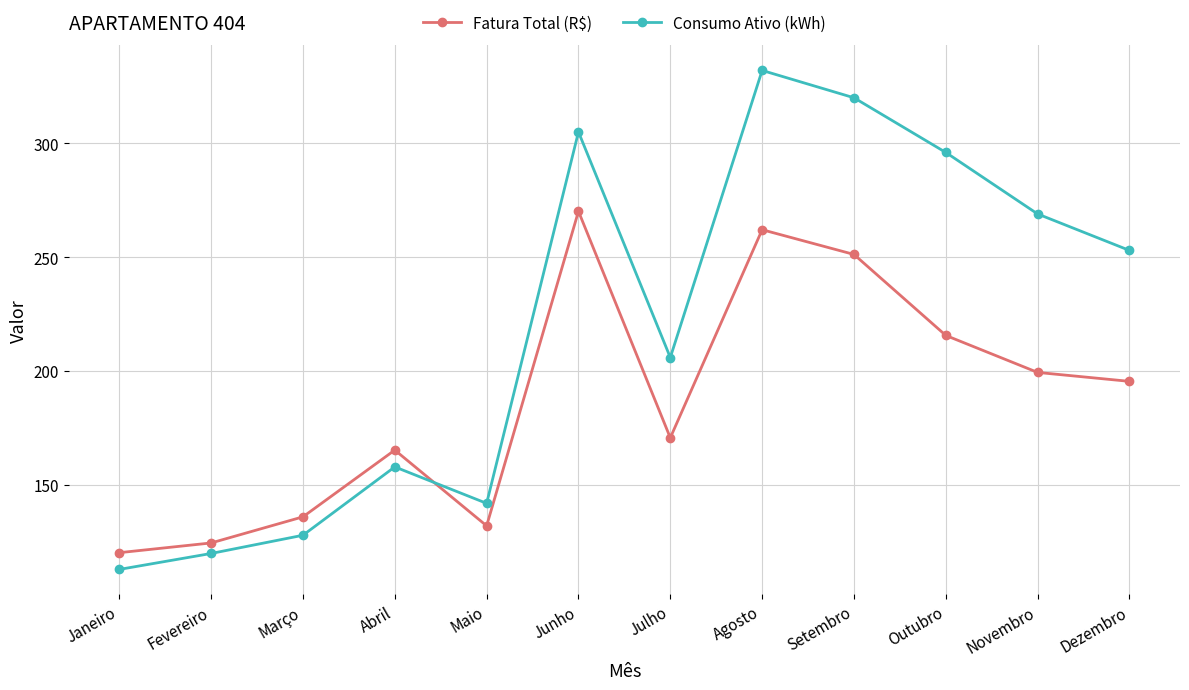

At how many categories does at least one series exceed 312?

2